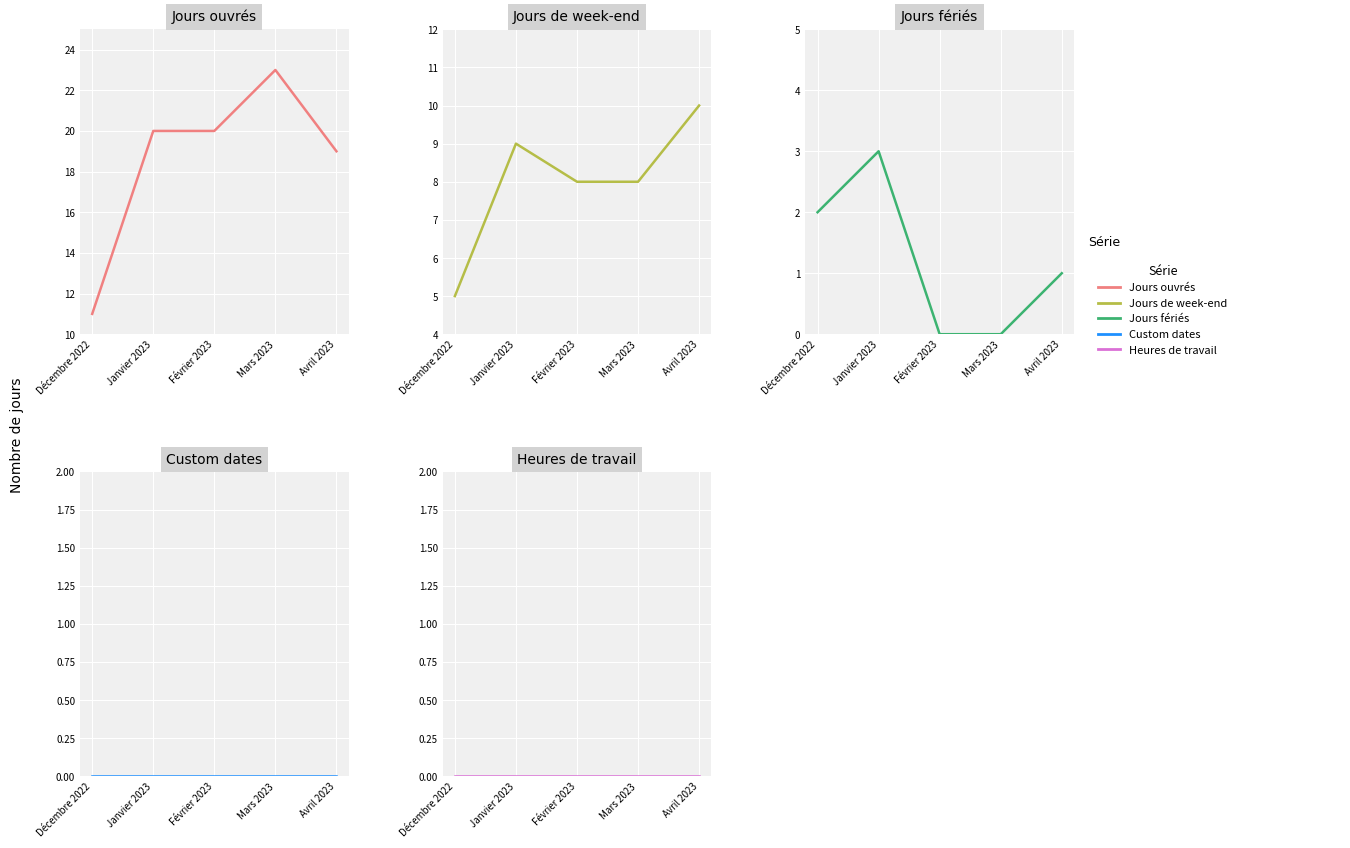

True or false: Jours fériés and Heures de travail intersect in this chart.

False